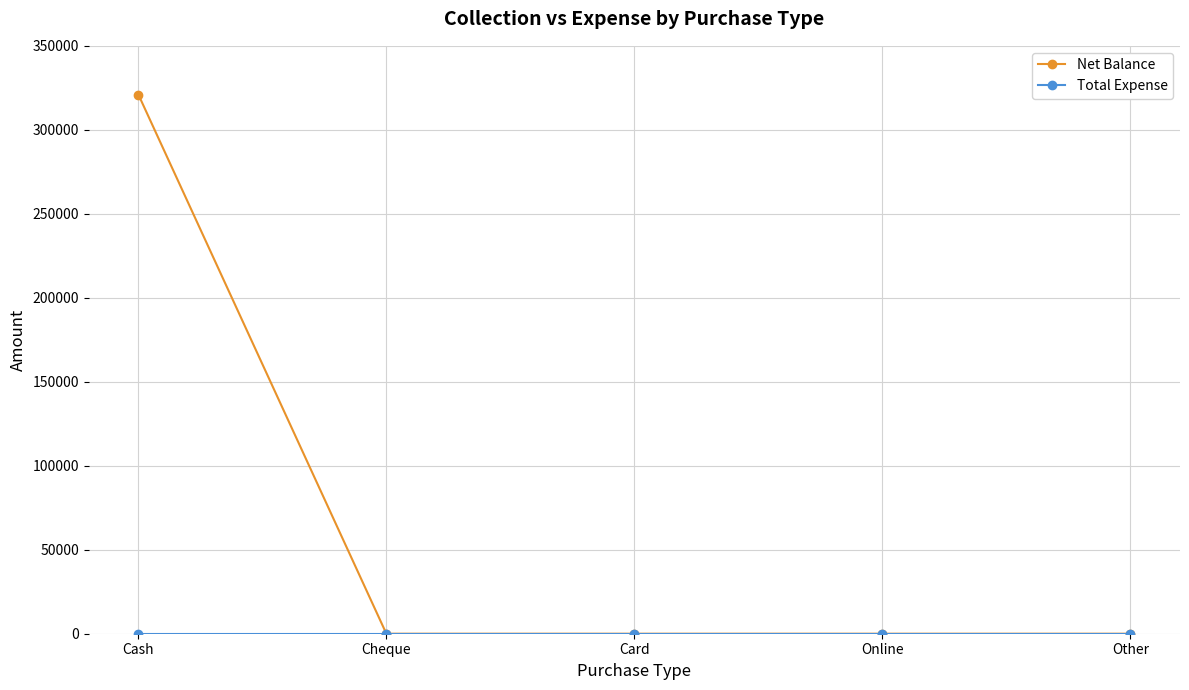

Does the chart display data point markers on the line(s)?

Yes